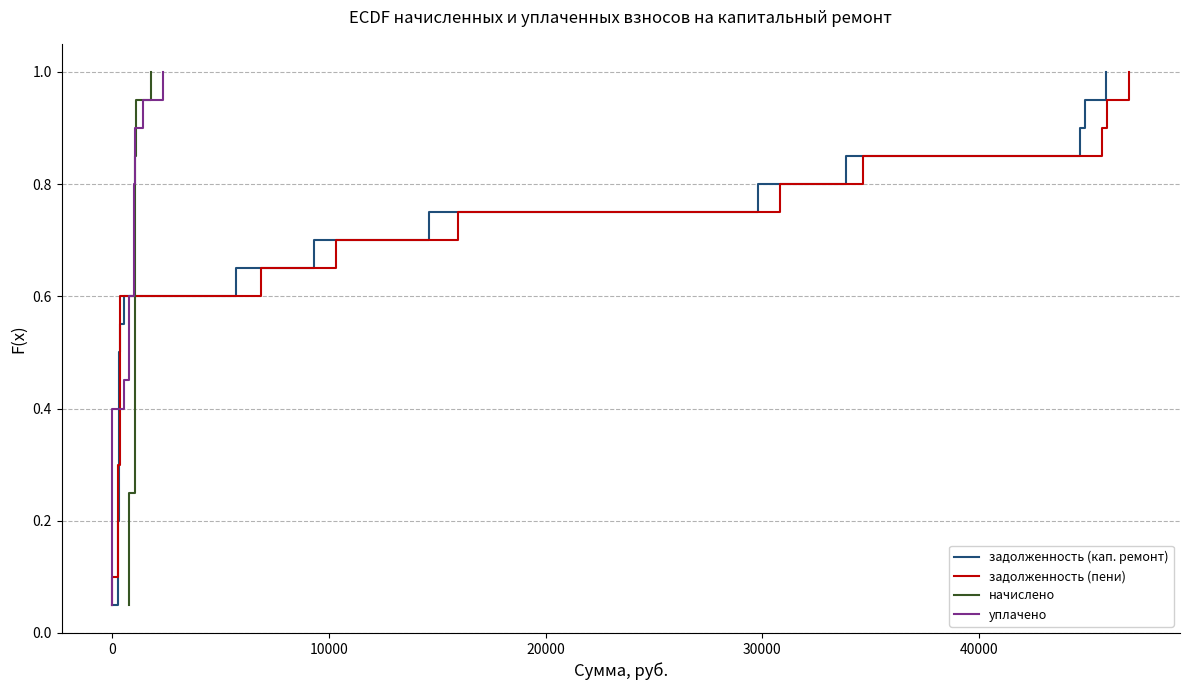

At −10000, list the series in order from smallest to largest.

задолженность (кап. ремонт), задолженность (пени), начислено, уплачено